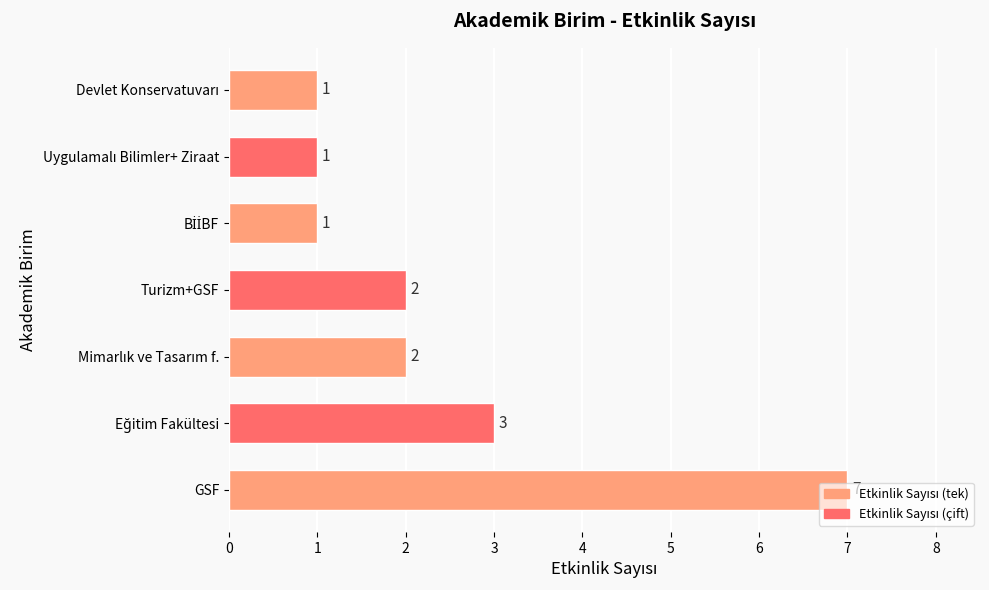

What is the greatest value displayed?

7